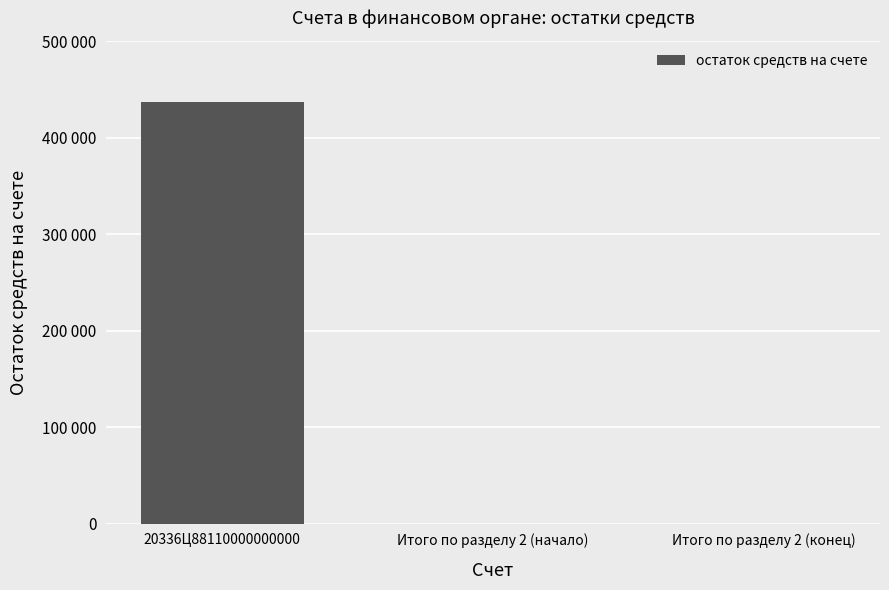

Reading right to left, transcribe all the data shown in this chart.

Итого по разделу 2 (конец)=0.0	Итого по разделу 2 (начало)=0.0	20336Ц88110000000000=436473.8